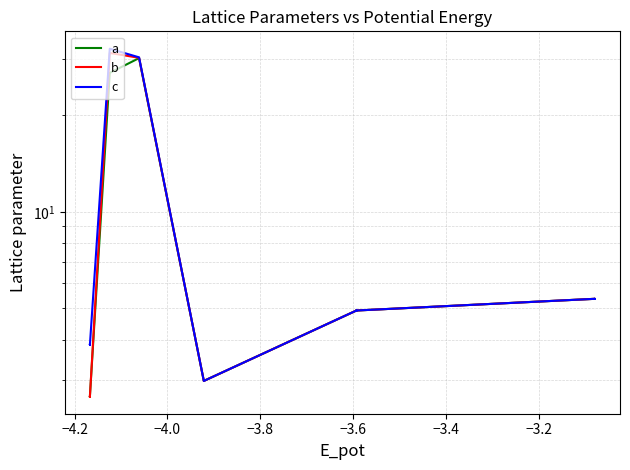

What is the value of the b point at the 11th from the left?

3.0